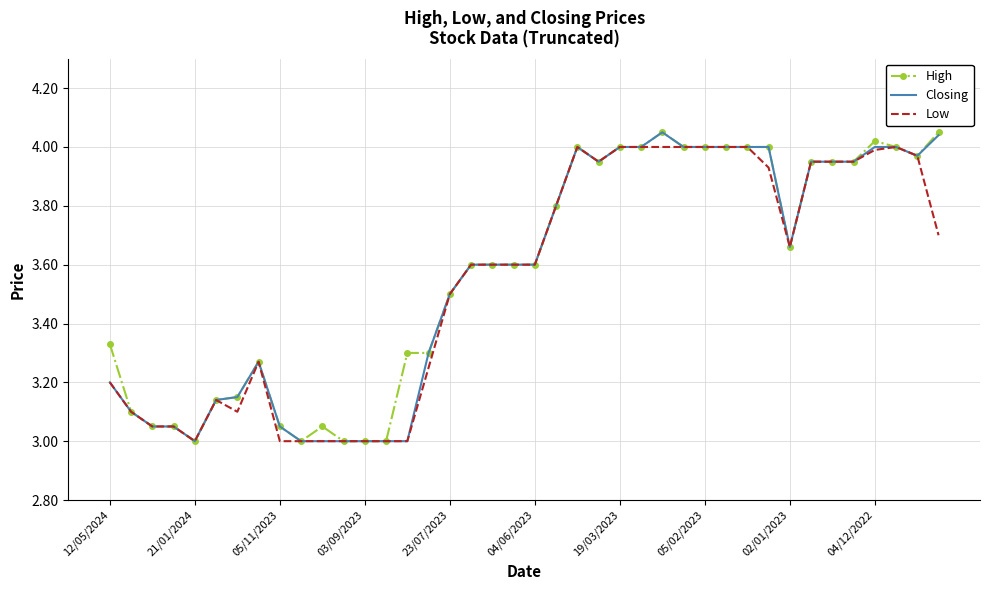

The value of Low at 03/09/2023 is 1.2. True or false?

False